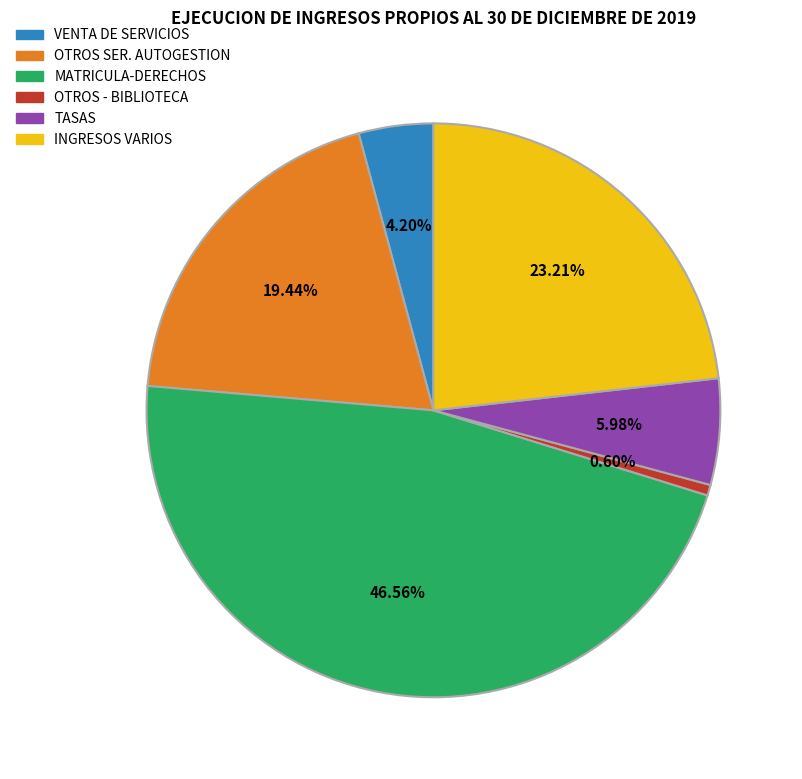

The OTROS - BIBLIOTECA slice represents 11% of the pie. True or false?

False